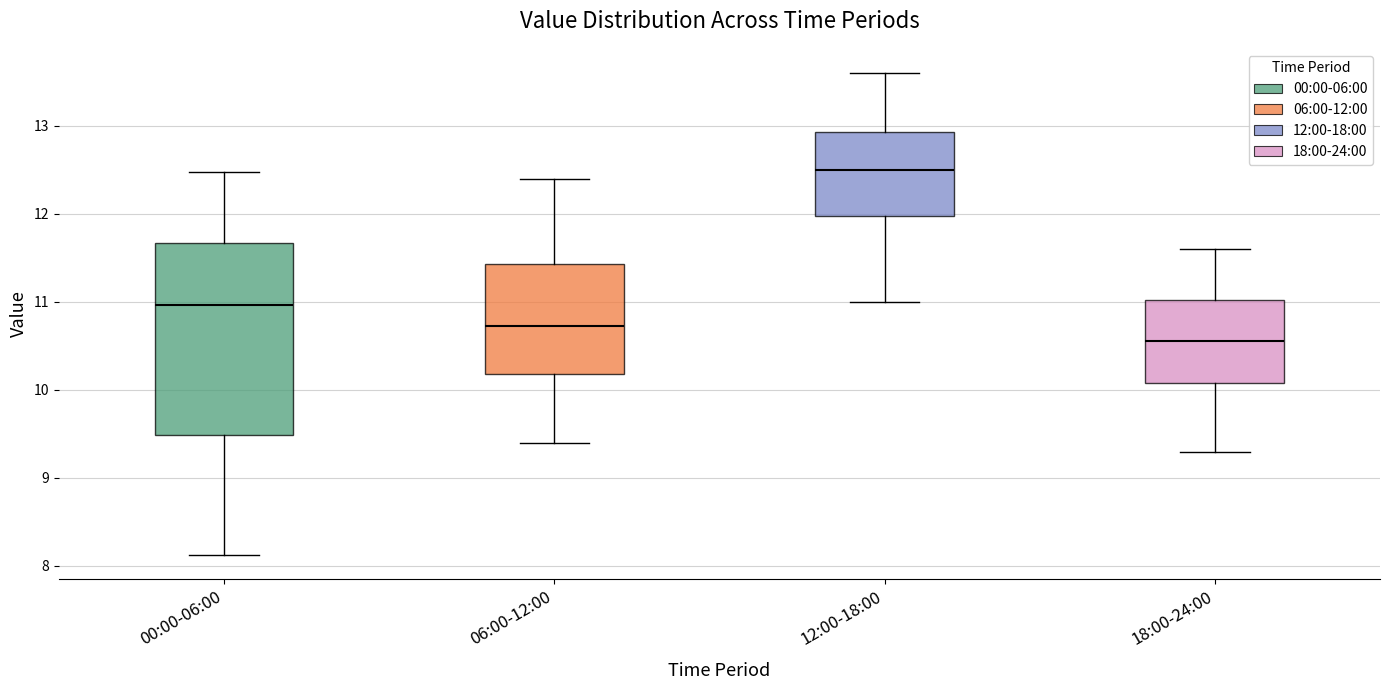

Reading left to right, read every box against the y-axis: the position of its median line, the range the box covers, and the ends of its whiskers. The values are not printed on the chart, so give them approximately, as read against the axis.

00:00-06:00: median 11.0, box 9.5 to 11.7, whiskers 8.1 to 12.5
06:00-12:00: median 10.7, box 10.2 to 11.4, whiskers 9.4 to 12.4
12:00-18:00: median 12.5, box 12.0 to 12.9, whiskers 11.0 to 13.6
18:00-24:00: median 10.6, box 10.1 to 11.0, whiskers 9.3 to 11.6